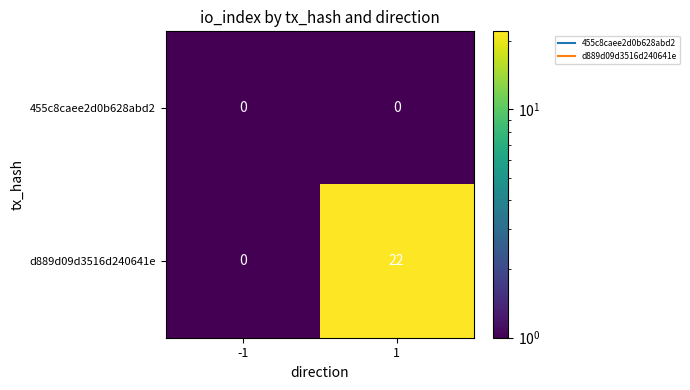

What is the total value across all series at 1?

22